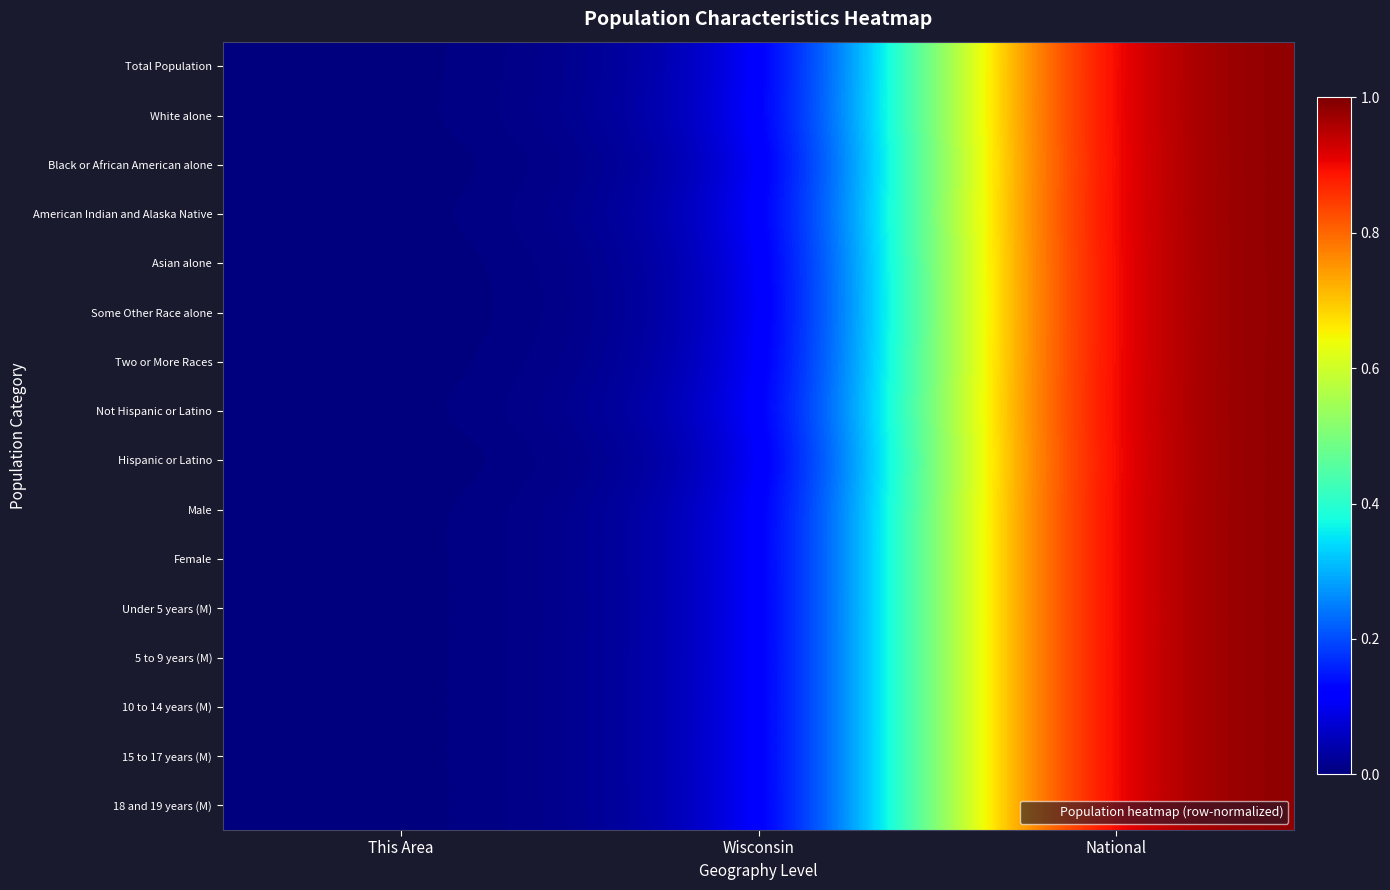

What is the total value across all series at Wisconsin?

0.3